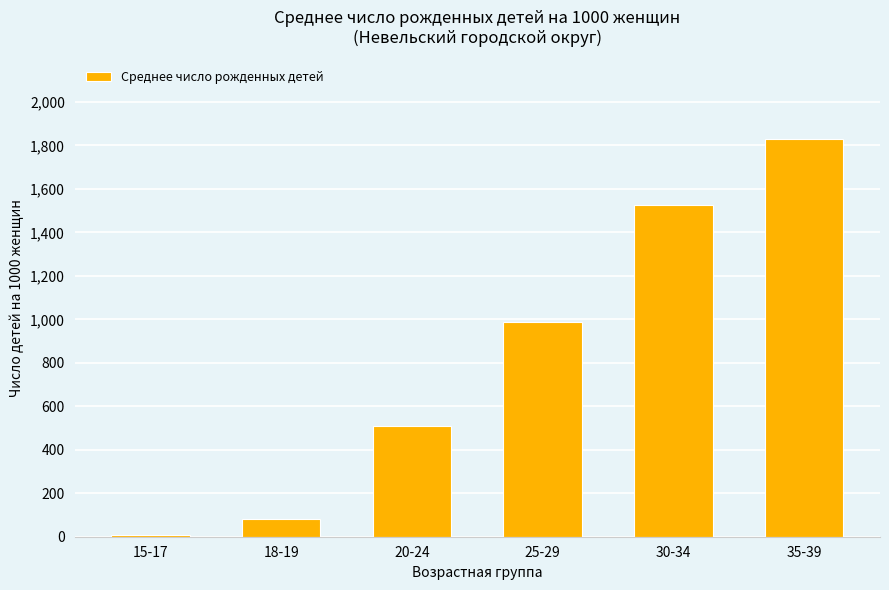

List the labels in order of value, smallest first.

15-17, 18-19, 20-24, 25-29, 30-34, 35-39